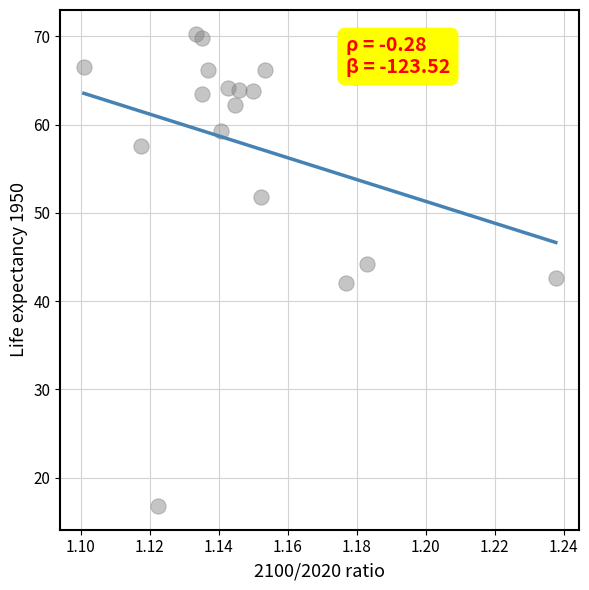

How many data points are displayed?

18